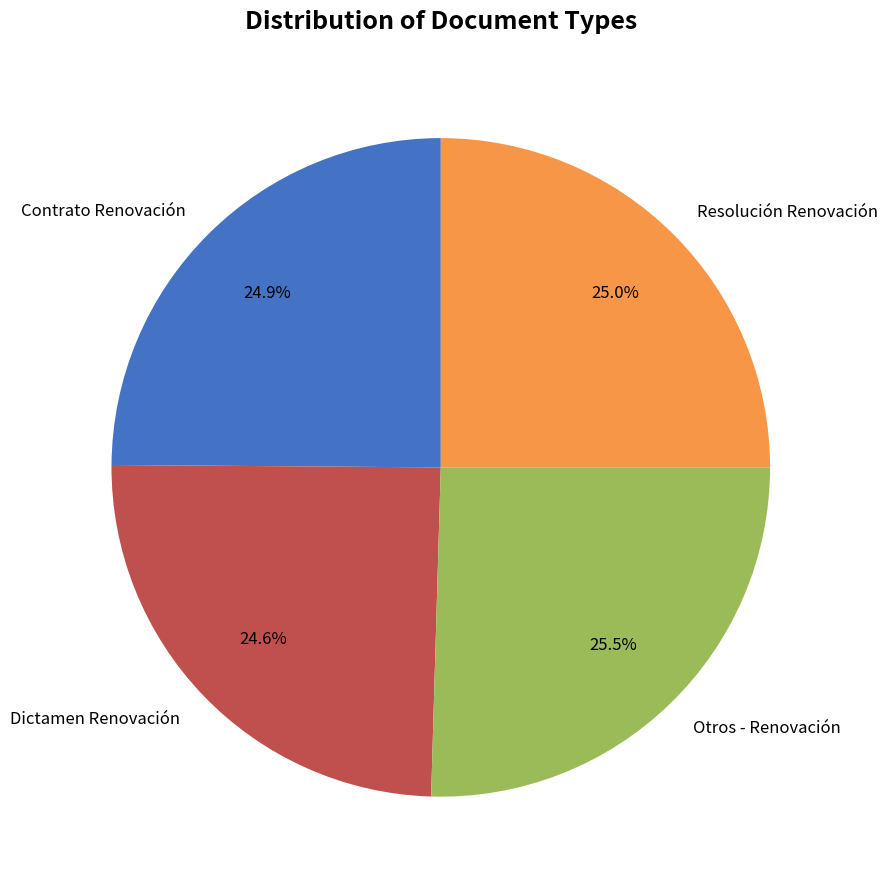

Is Otros - Renovación the majority of the pie?

No